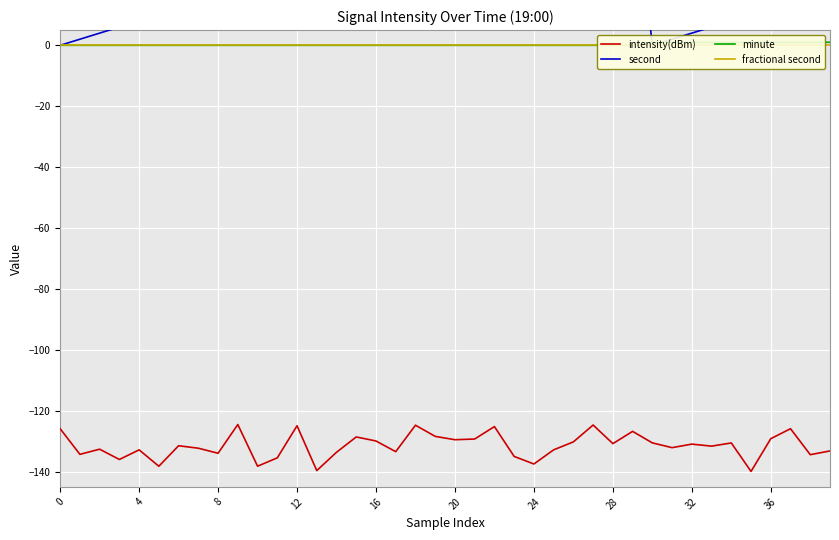

Reading right to left, transcribe all the data shown in this chart.

intensity(dBm): -133.2	-134.4	-125.9	-129.2	-139.9	-130.6	-131.6	-131.0	-132.1	-130.6	-126.8	-130.8	-124.7	-130.2	-132.8	-137.5	-135.0	-125.2	-129.3	-129.5	-128.4	-124.8	-133.4	-129.9	-128.6	-133.6	-139.7	-124.9	-135.5	-138.2	-124.5	-134.0	-132.3	-131.5	-138.2	-132.8	-136.0	-132.6	-134.3	-125.9
second: 18.0	16.0	14.0	12.0	10.0	8.0	6.0	4.0	2.0	0.0	58.0	56.0	54.0	52.0	50.0	48.0	46.0	44.0	42.0	40.0	38.0	36.0	34.0	32.0	30.0	28.0	26.0	24.0	22.0	20.0	18.0	16.0	14.0	12.0	10.0	8.0	6.0	4.0	2.0	0.0
minute: 1.0	1.0	1.0	1.0	1.0	1.0	1.0	1.0	1.0	1.0	0.0	0.0	0.0	0.0	0.0	0.0	0.0	0.0	0.0	0.0	0.0	0.0	0.0	0.0	0.0	0.0	0.0	0.0	0.0	0.0	0.0	0.0	0.0	0.0	0.0	0.0	0.0	0.0	0.0	0.0
fractional second: 0.0	0.0	0.0	0.0	0.0	0.0	0.0	0.0	0.0	0.0	0.0	0.0	0.0	0.0	0.0	0.0	0.0	0.0	0.0	0.0	0.0	0.0	0.0	0.0	0.0	0.0	0.0	0.0	0.0	0.0	0.0	0.0	0.0	0.0	0.0	0.0	0.0	0.0	0.0	0.0